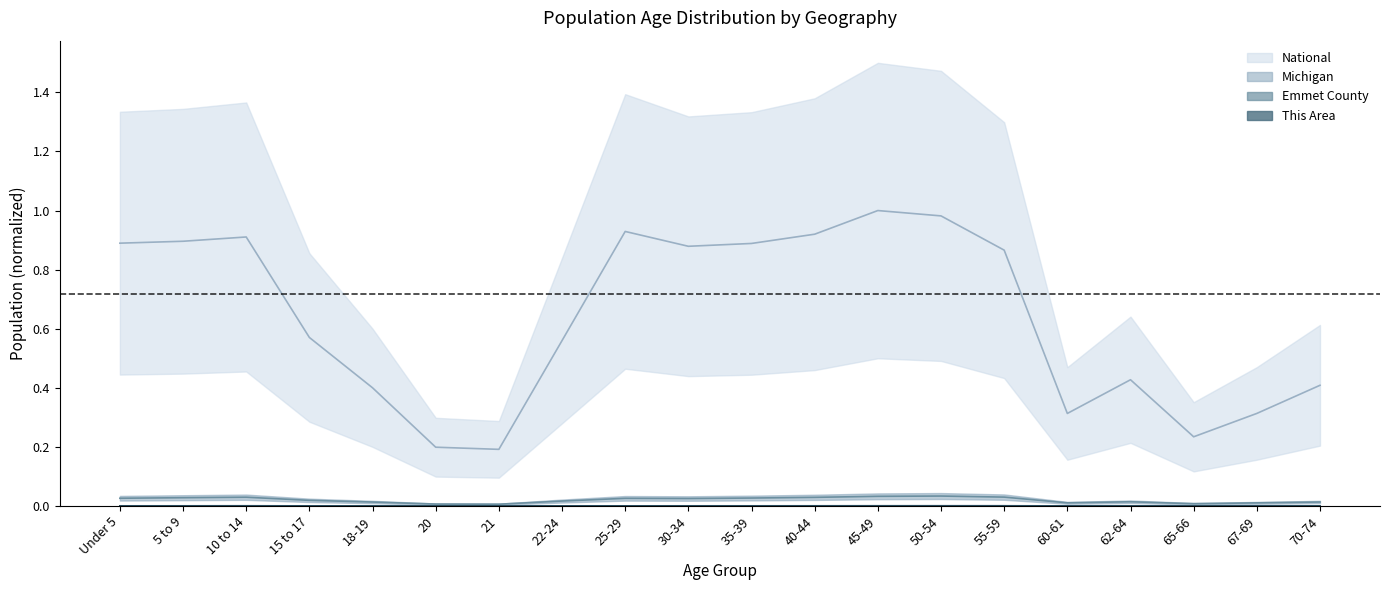

The value of Michigan at 45-49 is 0.0. True or false?

False